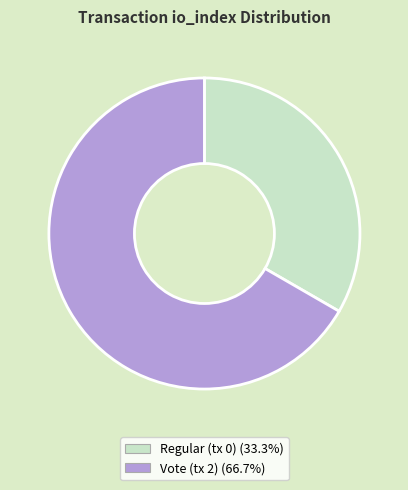

Rank the categories by value from lowest to highest.

Regular (tx 0), Vote (tx 2)